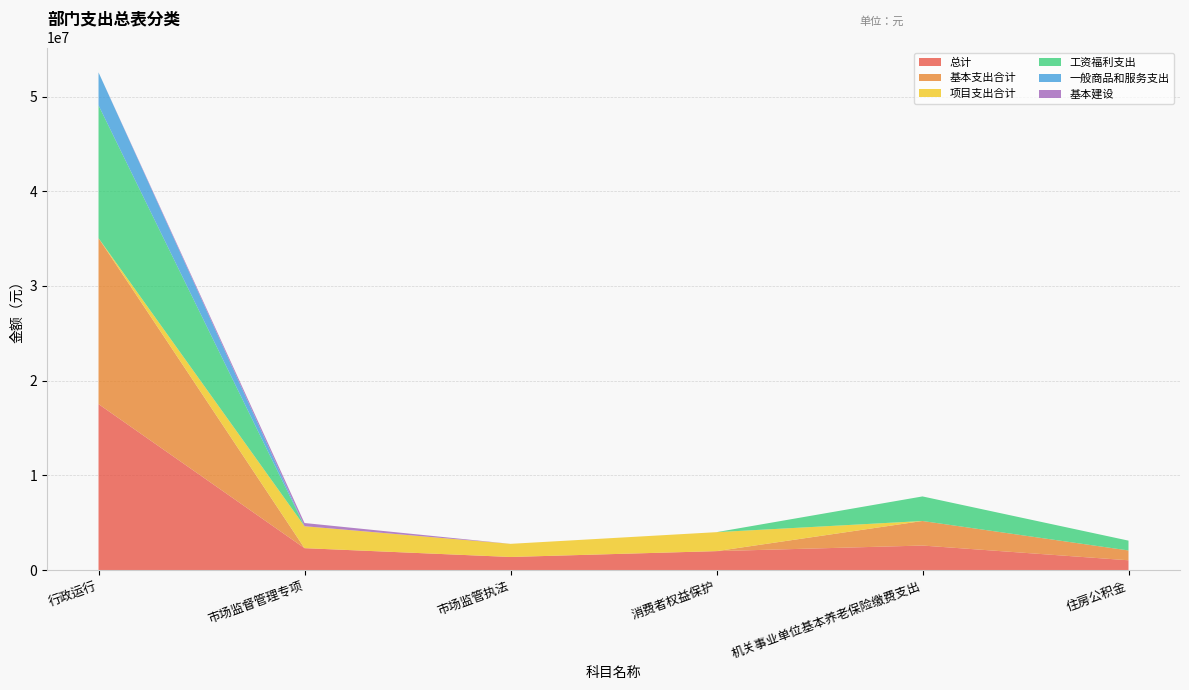

Reading left to right, transcribe all the data shown in this chart.

总计: 17526106.3	2316800.0	1386388.7	2003000.0	2592758.0	1037103.2
基本支出合计: 17526106.3	0.0	0.0	0.0	2592758.0	1037103.2
项目支出合计: 0.0	2316800.0	1386388.7	2003000.0	0.0	0.0
工资福利支出: 14018546.3	0.0	0.0	0.0	2592758.0	1037103.2
一般商品和服务支出: 3479000.0	0.0	0.0	0.0	0.0	0.0
基本建设: 0.0	338000.0	0.0	0.0	0.0	0.0